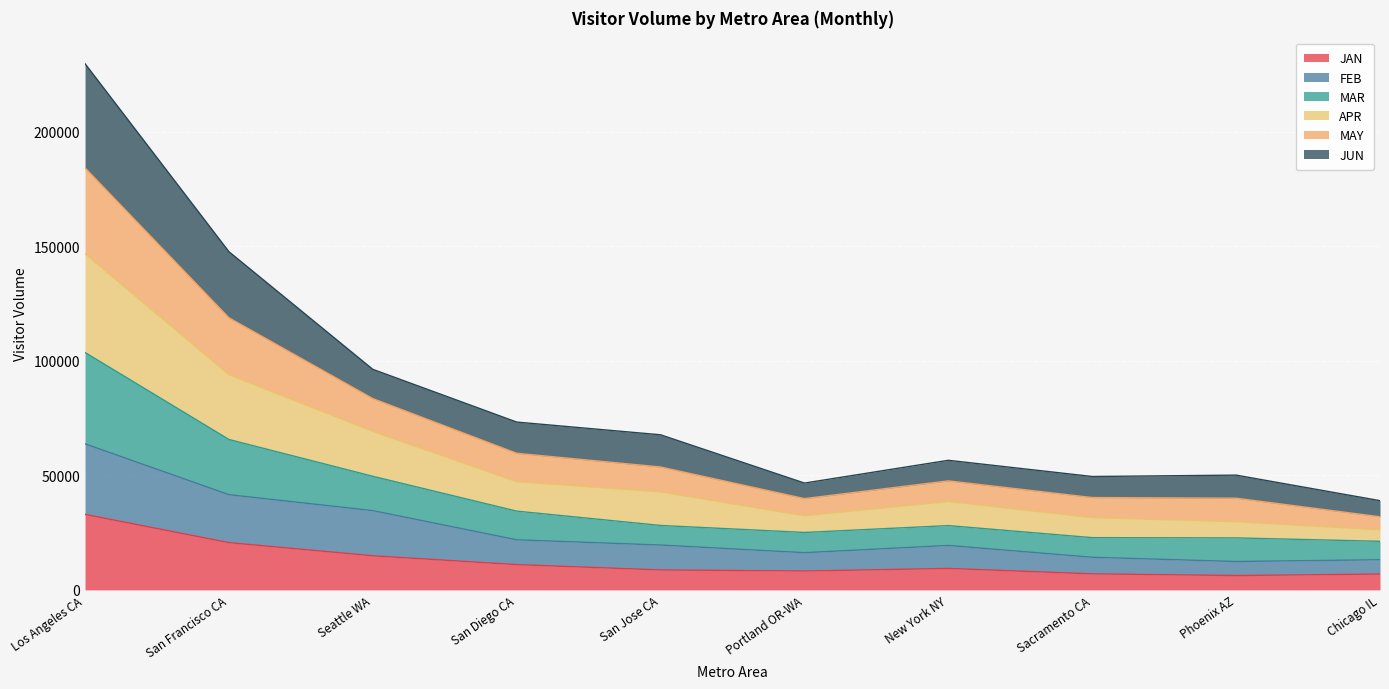

Which category has the highest value in the JAN series?

Los Angeles CA